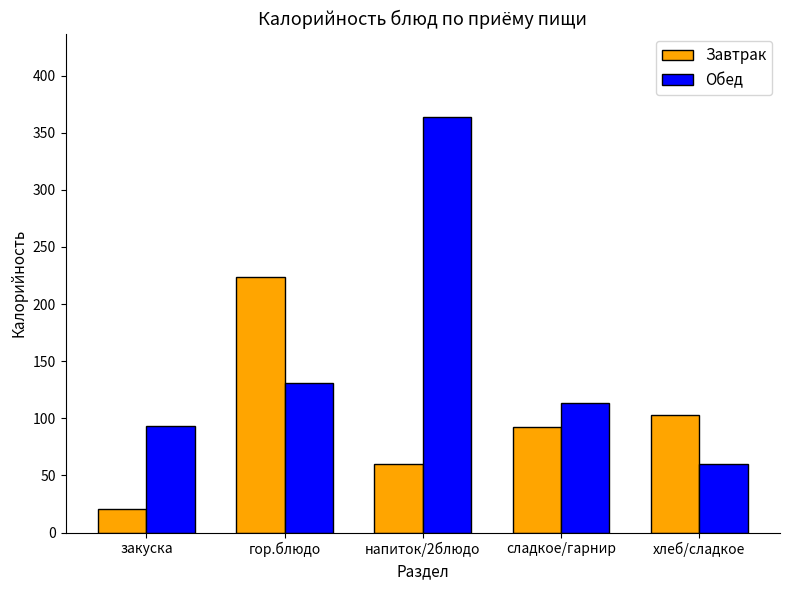

What is the difference between the second highest and minimum values in the Обед series?

71